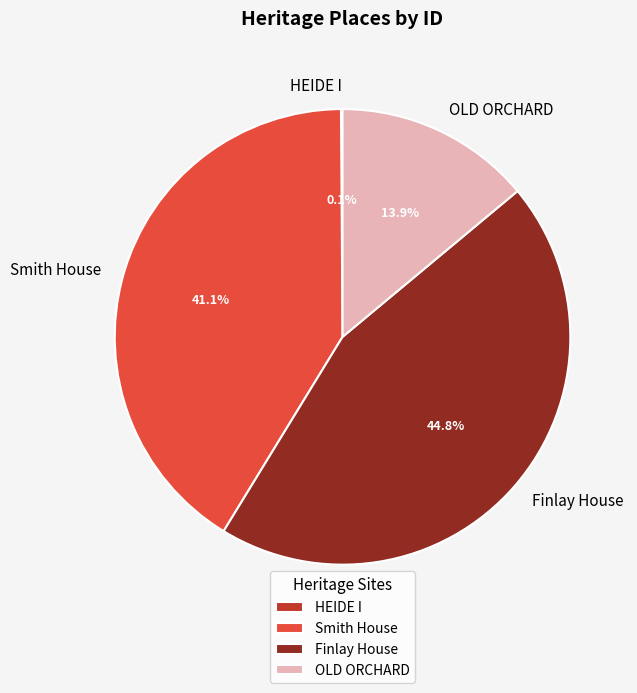

What percentage is NOT represented by Smith House?

58.9%